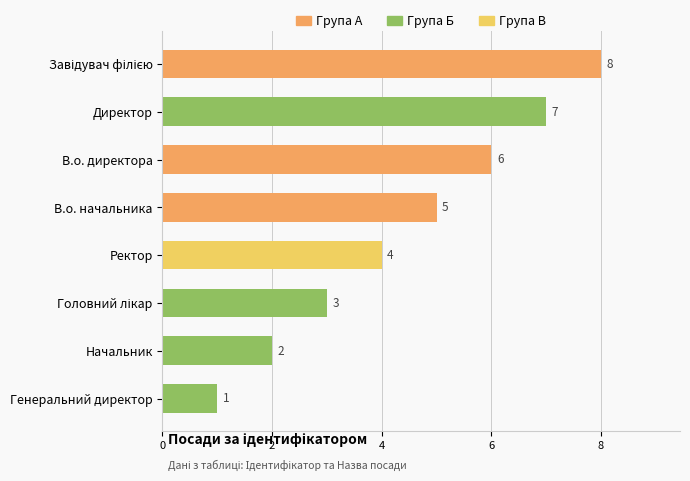

True or false: the data shows 1 at Начальник.

False